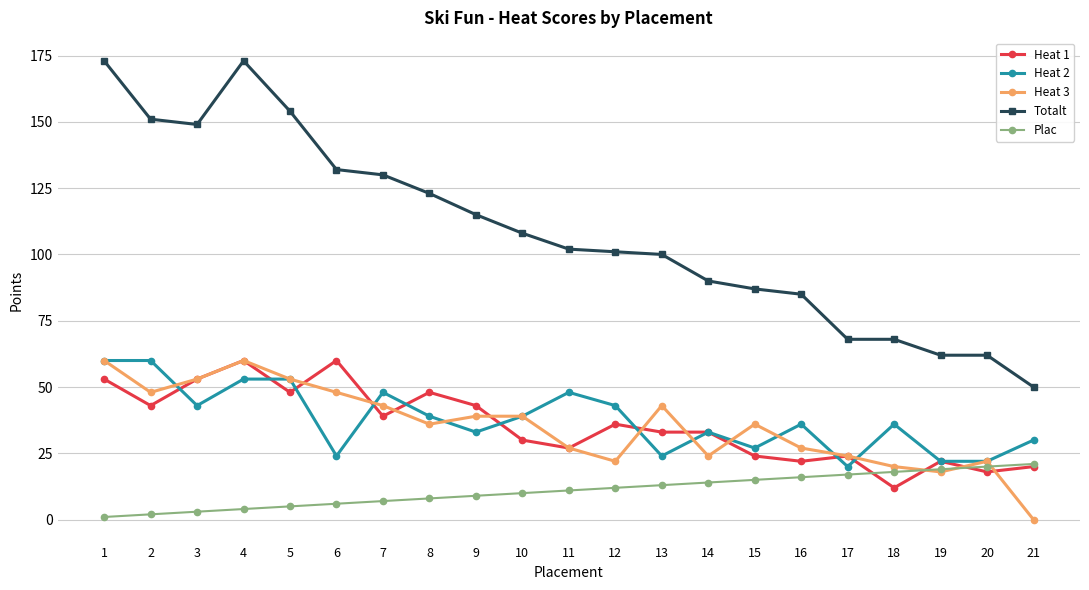

Rank the series at 16 from highest to lowest value.

Totalt, Heat 2, Heat 3, Heat 1, Plac